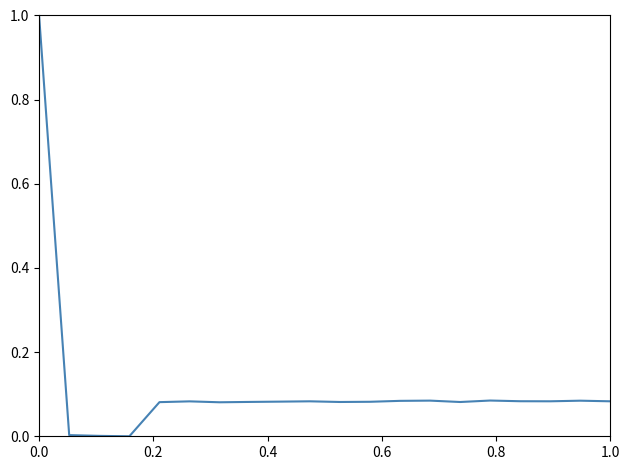

Count the number of data series in this chart.

1